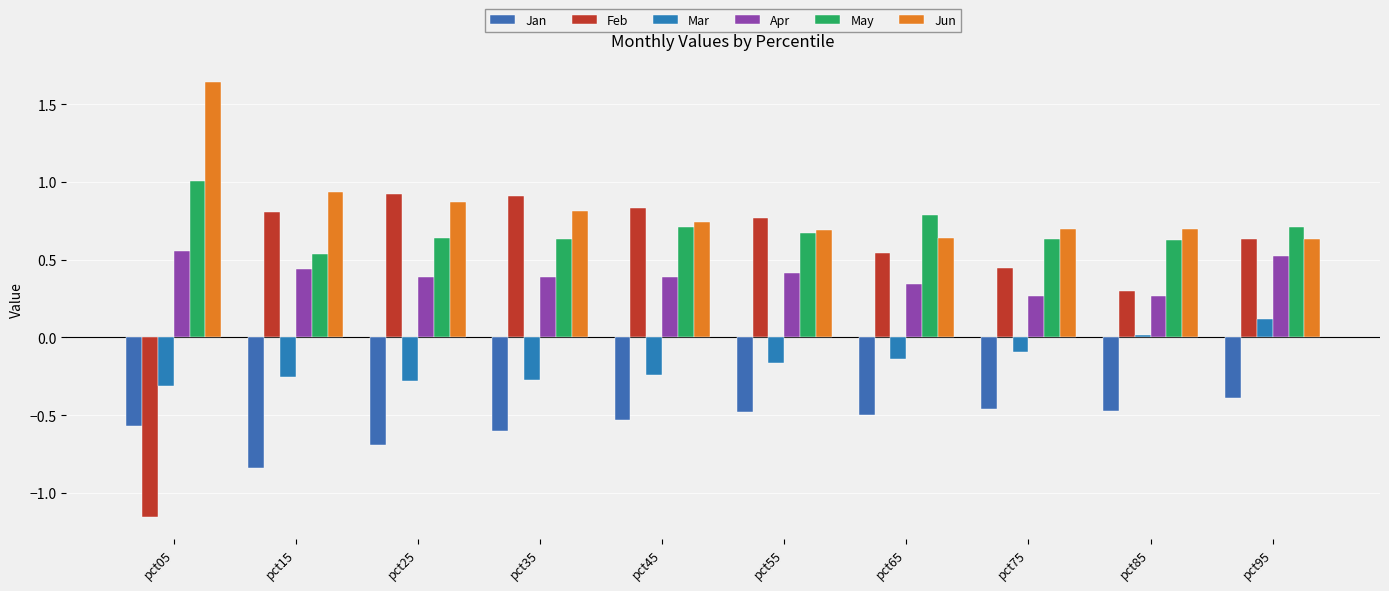

Is the value of Jan at pct35 greater than the value of May at pct95?

No